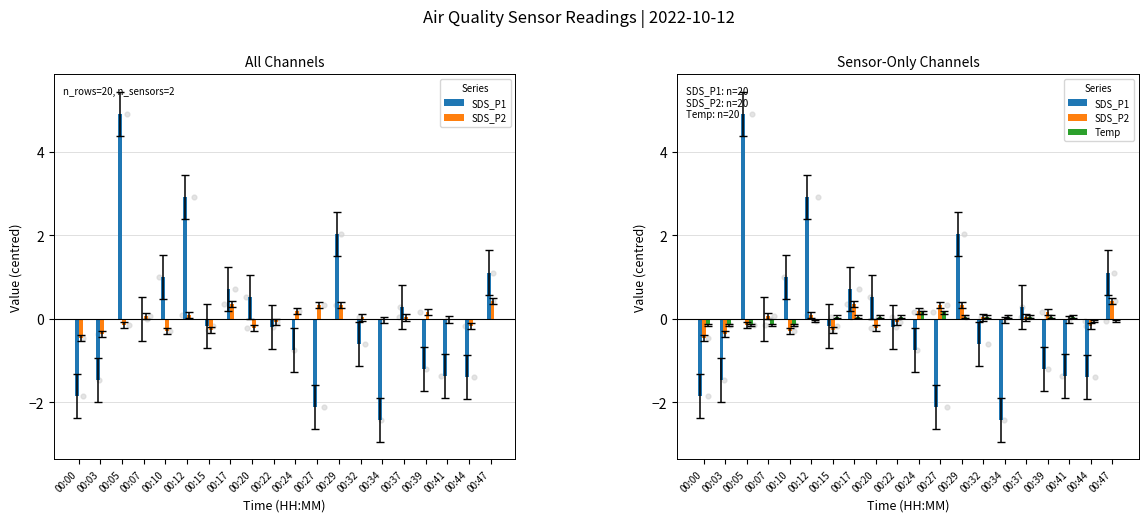

Which series has the widest spread of Y values?

SDS_P1